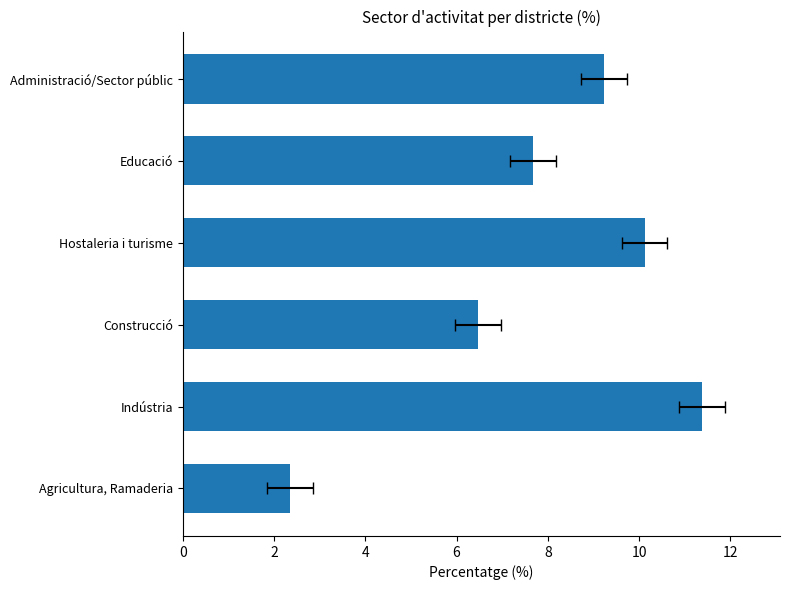

What is the maximum value shown in the chart?

11.4